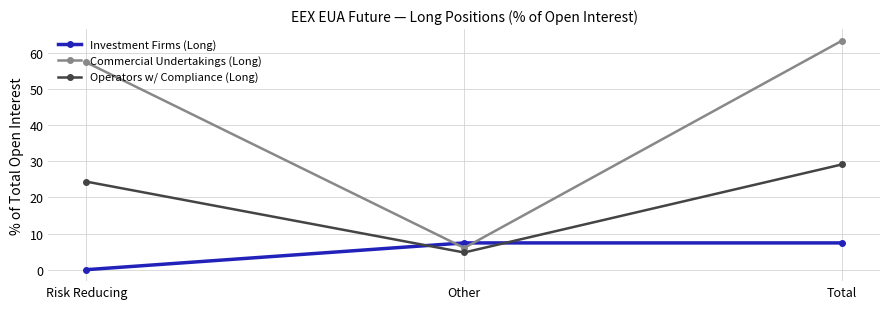

How many distinct data groups are displayed?

3